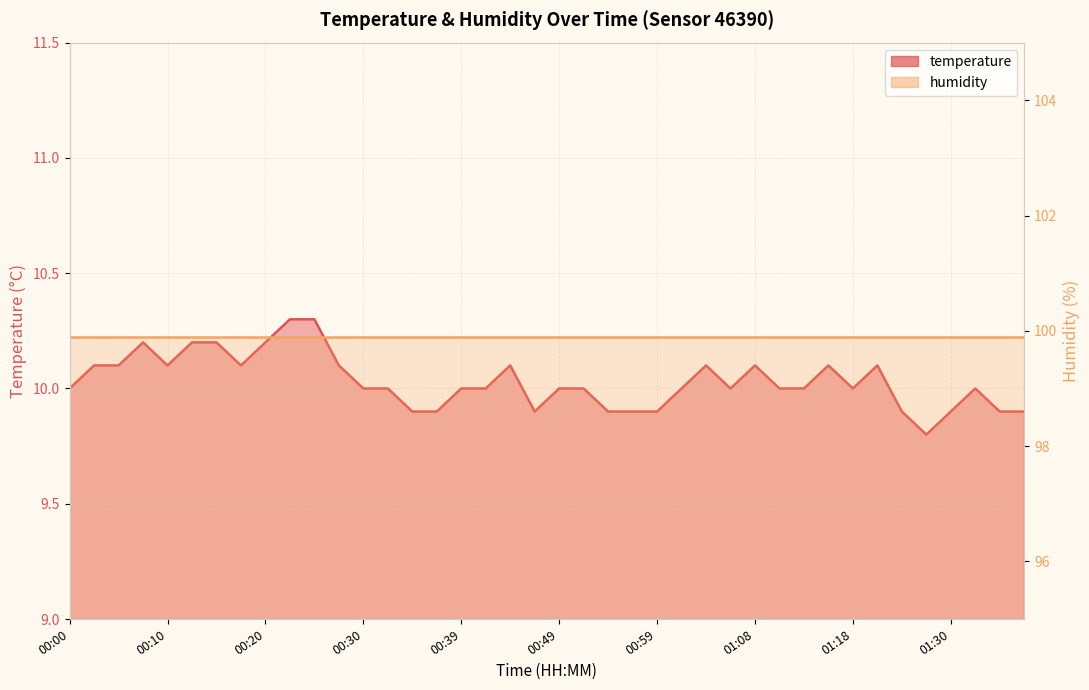

The value at 00:49 is 10.0. True or false?

True